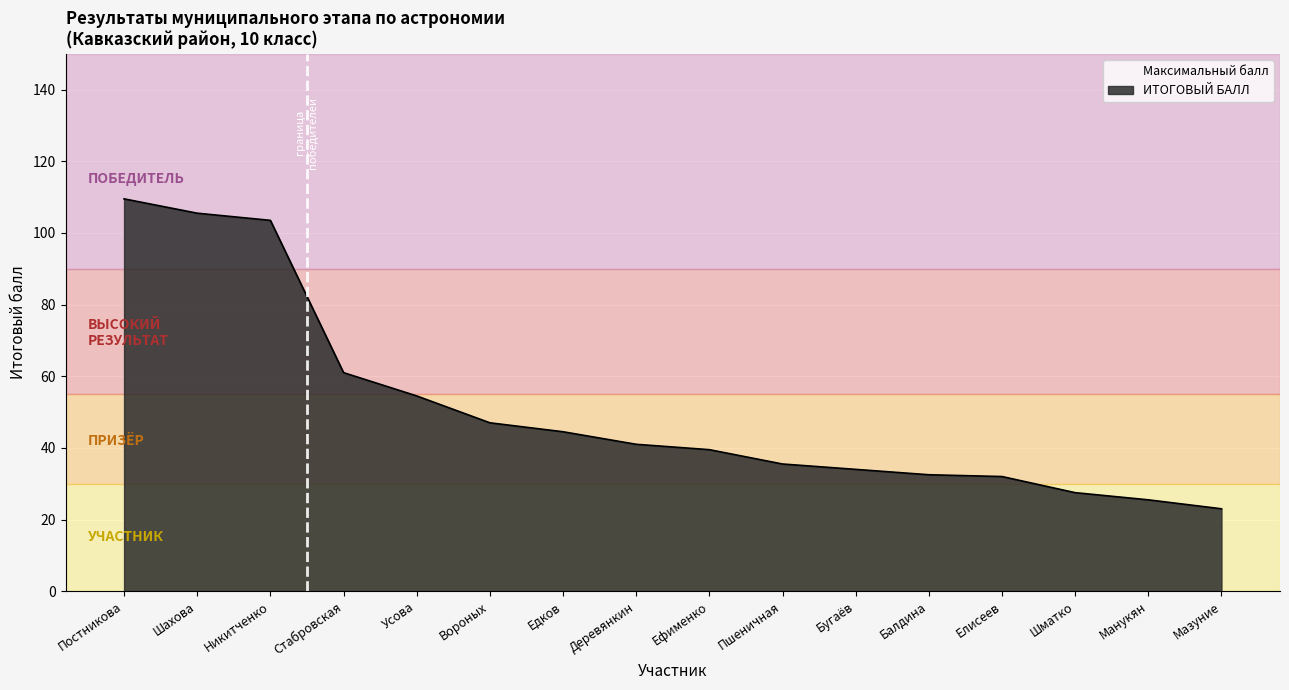

Rank the categories by value from lowest to highest.

Мазуние, Манукян, Шматко, Елисеев, Балдина, Бугаёв, Пшеничная, Ефименко, Деревянкин, Едков, Вороных, Усова, Стабровская, Никитченко, Шахова, Постникова